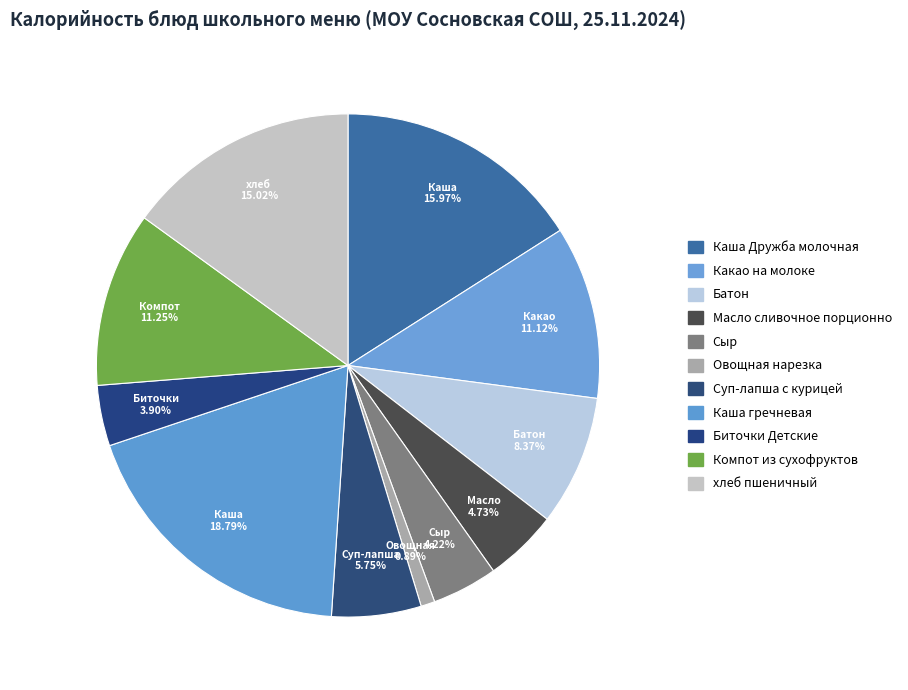

How many segments does this pie chart have?

11